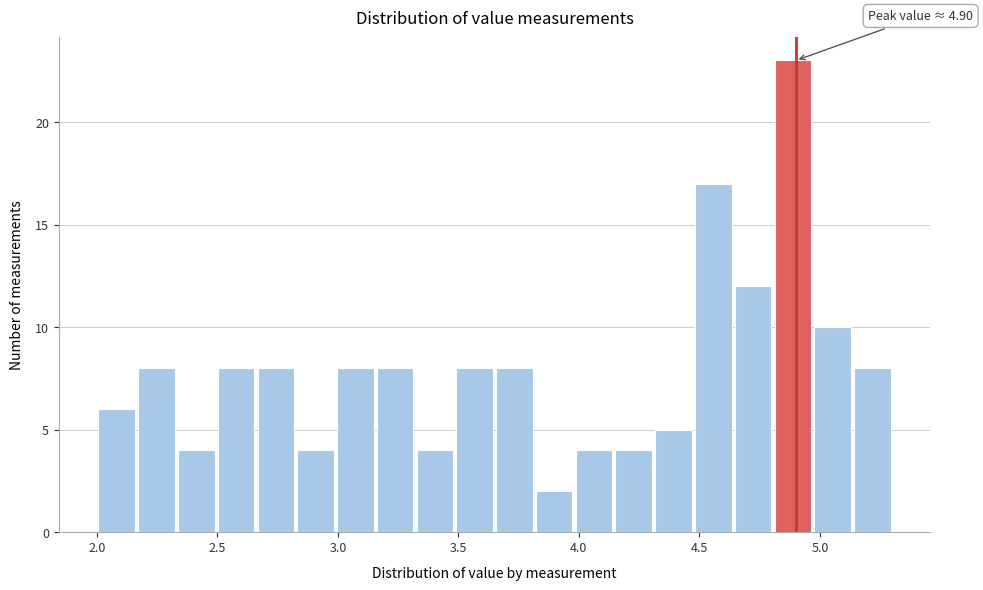

Around what value on the x-axis is the tallest bar? Give the approximate position of its centre, as read against the axis.

4.90